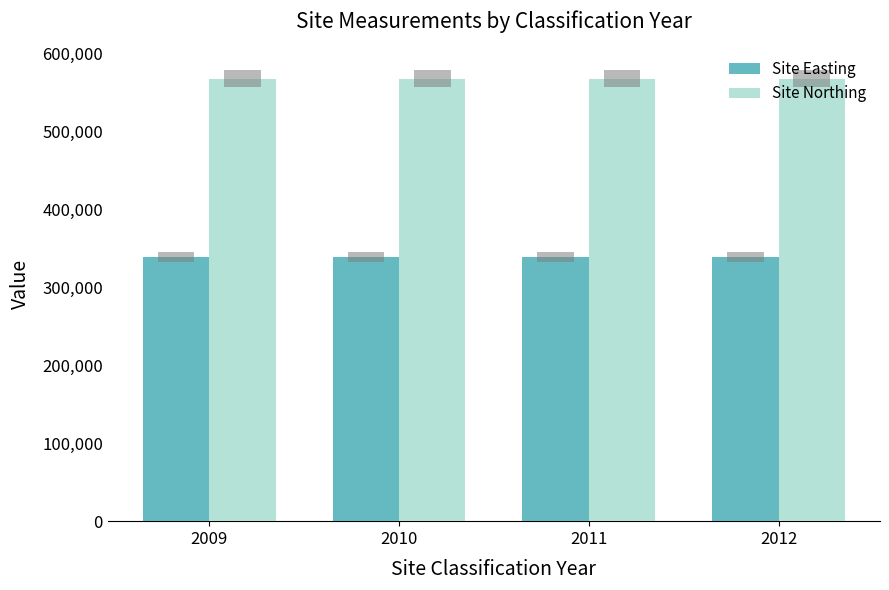

True or false: Site Easting has a value of 525538 at 2011.

False